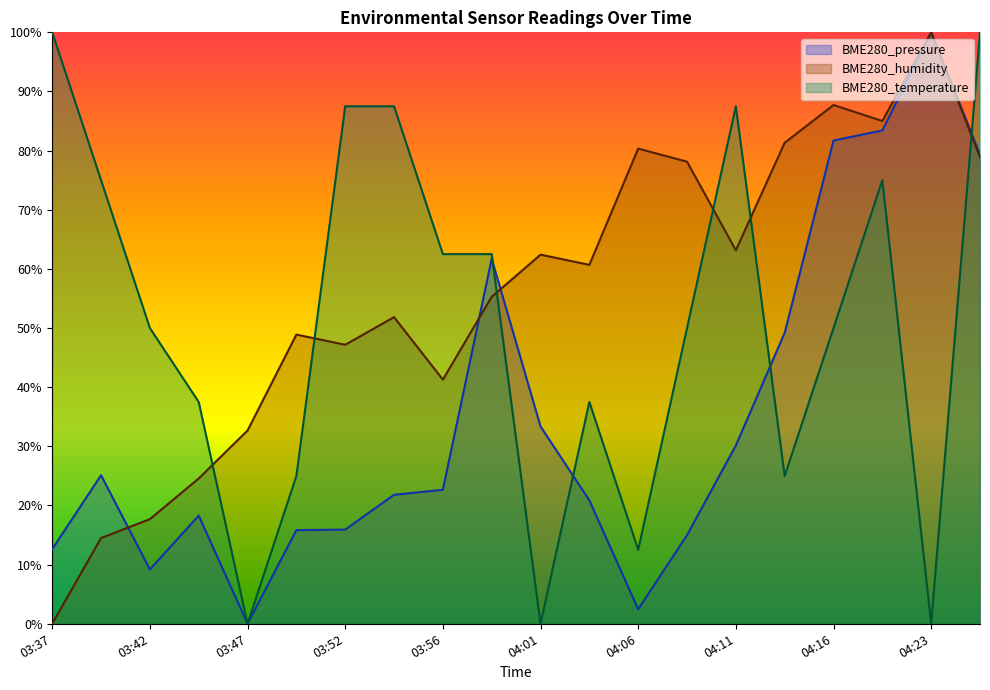

What is the total value across all series at 04:16?

2.2